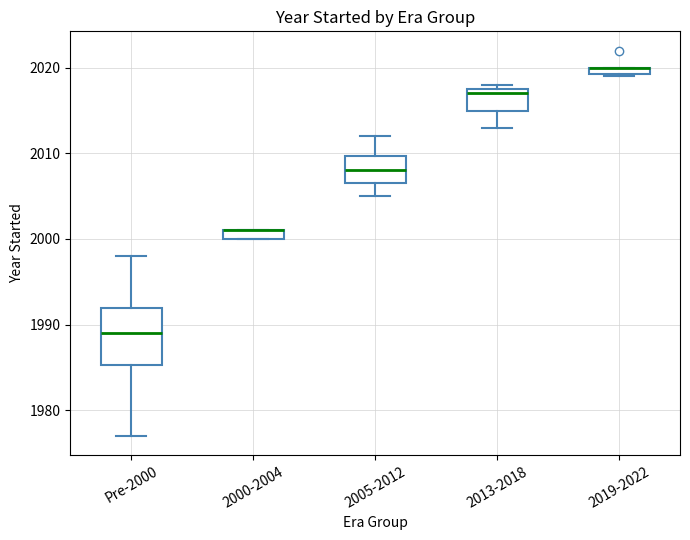

Comparing the boxes themselves (not the whiskers), which one is the tallest?

Pre-2000